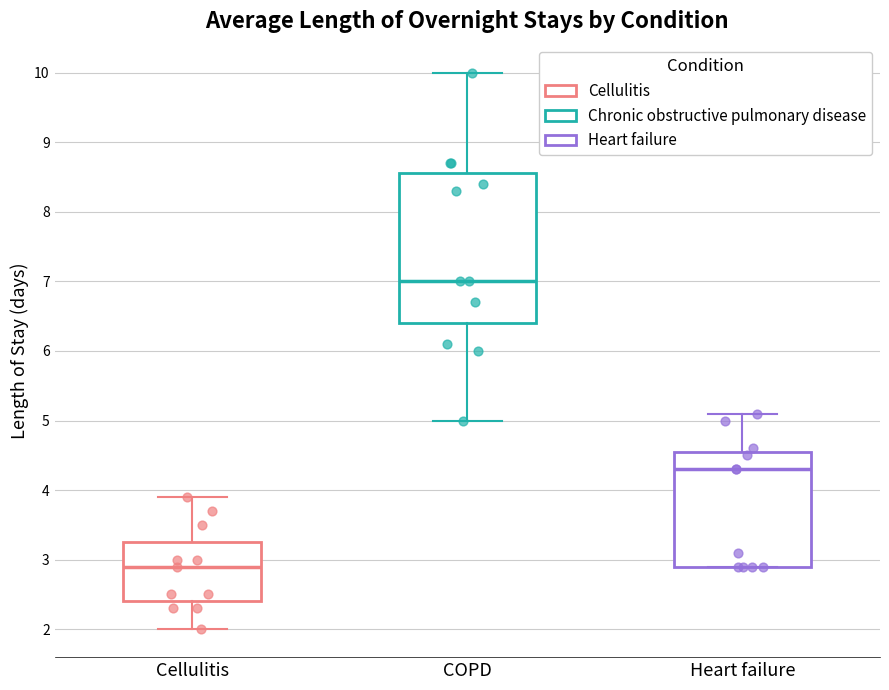

Reading left to right, read every box against the y-axis: the position of its median line, the range the box covers, and the ends of its whiskers. The values are not printed on the chart, so give them approximately, as read against the axis.

Cellulitis: median 2.9, box 2.4 to 3.3, whiskers 2.0 to 3.9
COPD: median 7.0, box 6.4 to 8.6, whiskers 5.0 to 10.0
Heart failure: median 4.3, box 2.9 to 4.6, whiskers 2.9 to 5.1